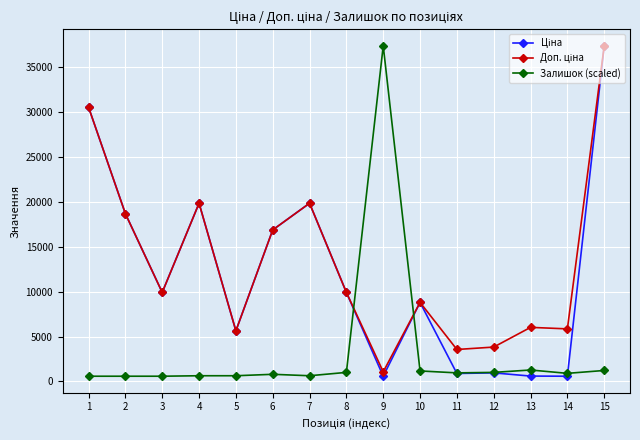

Between 4 and 9, which series saw the biggest shift?

Залишок (scaled)